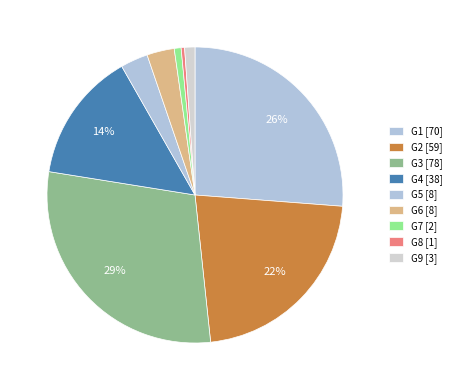

What percentage is the G2 slice, to the nearest percent?

22%